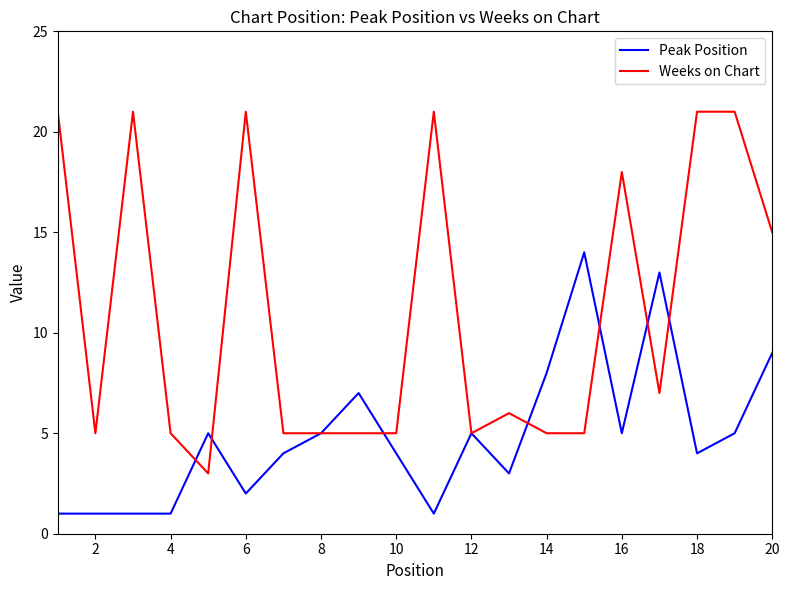

Which series has the largest total across all categories?

Weeks on Chart